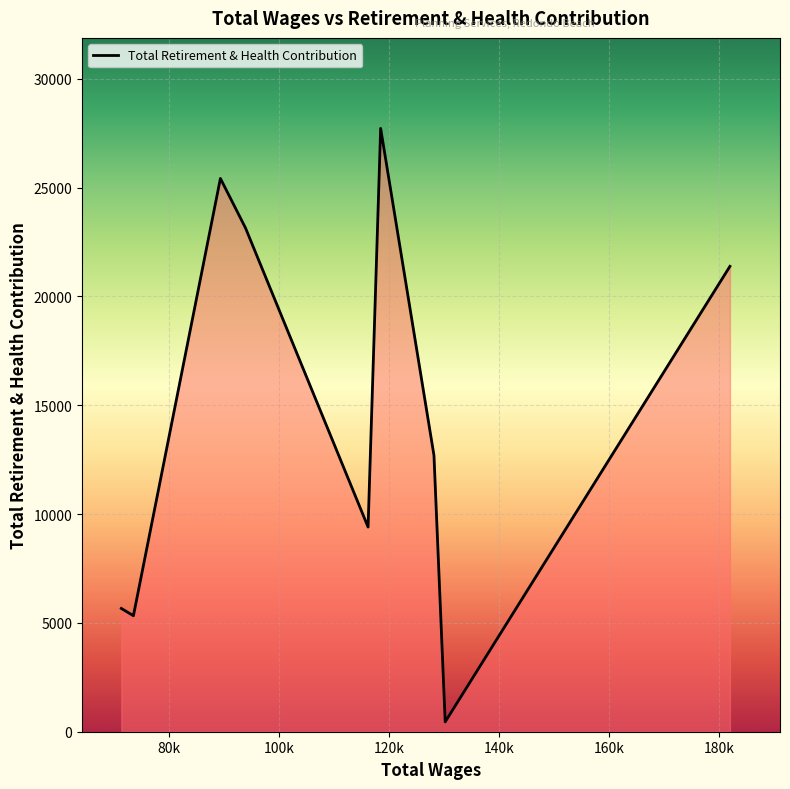

What is the average value?

14582